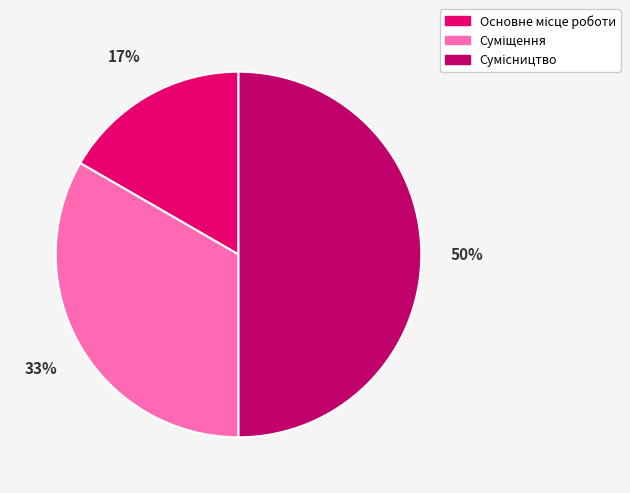

To the nearest percent, what is the difference between the largest and smallest slice percentages?

33%